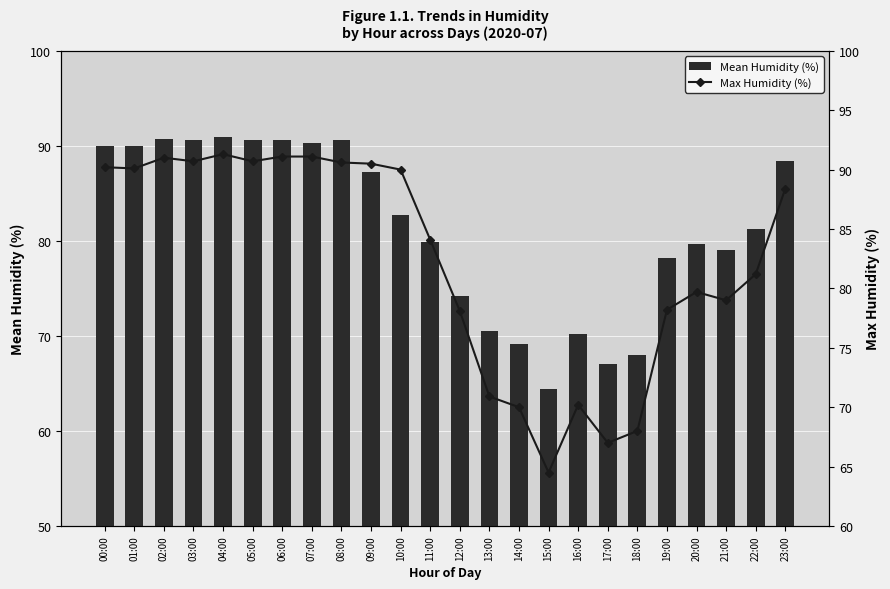

What is the sum of the Mean Humidity (%) values at 06:00 and 17:00?

157.7